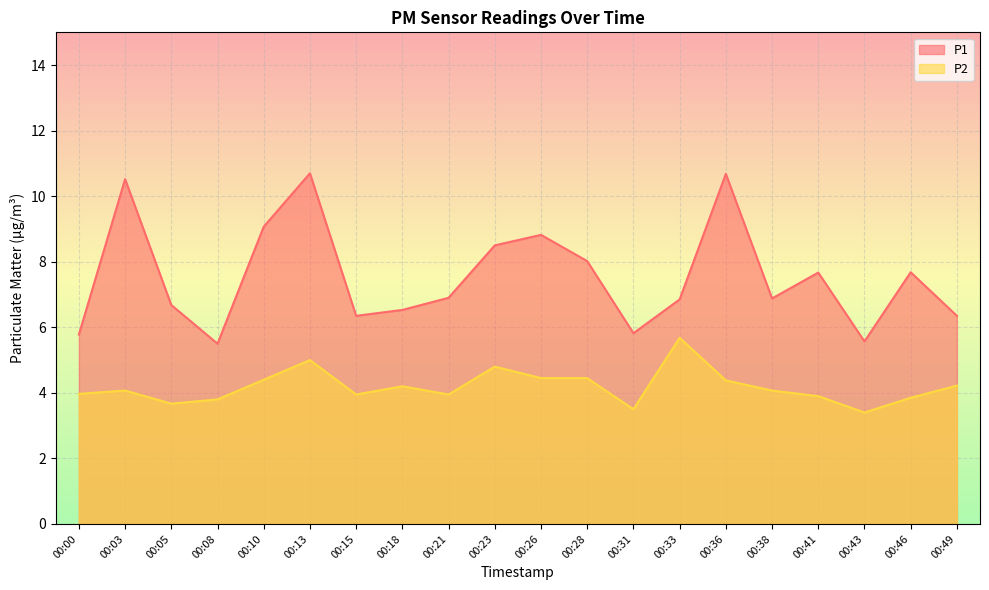

Does the chart display data point markers on the line(s)?

No